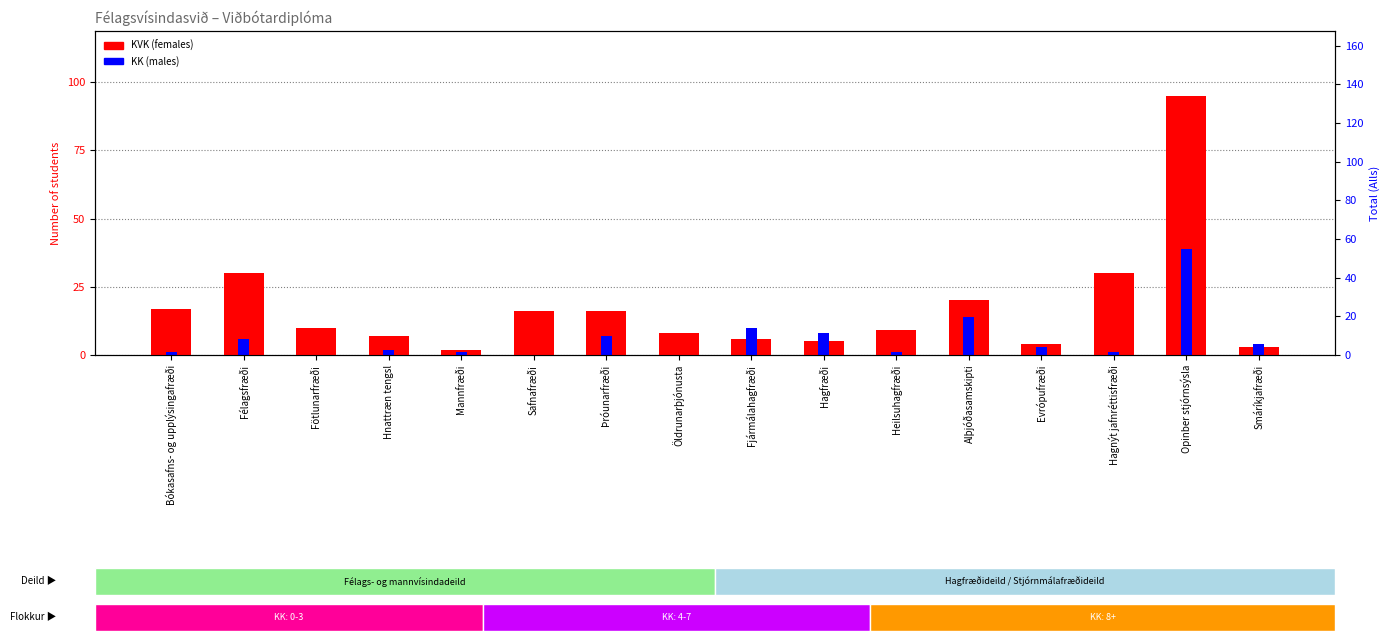

What is the difference between the maximum and second lowest values in the KK (males) series?

39